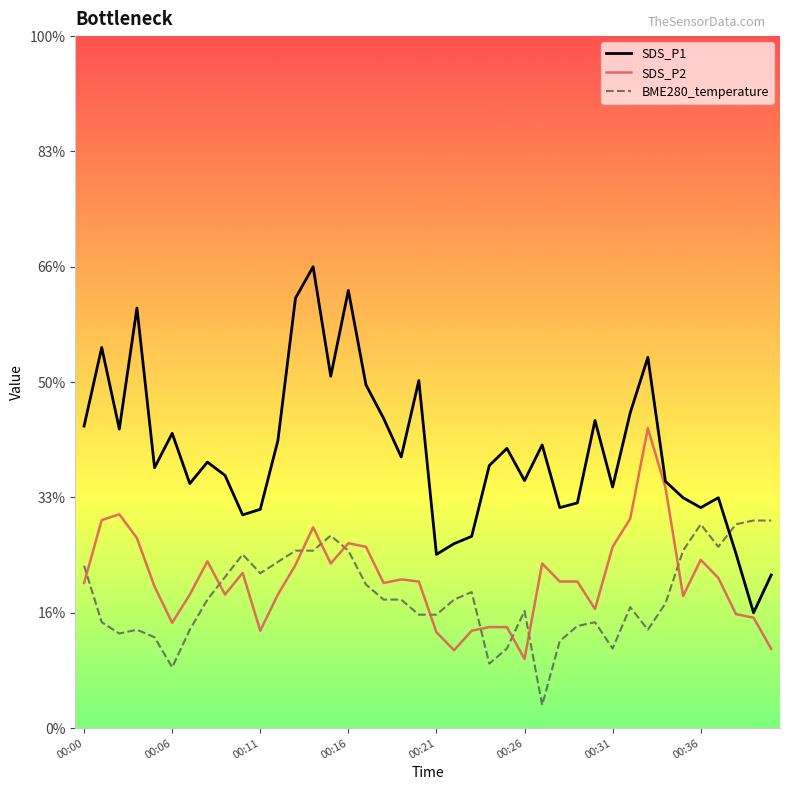

Does the chart have visible grid lines?

No